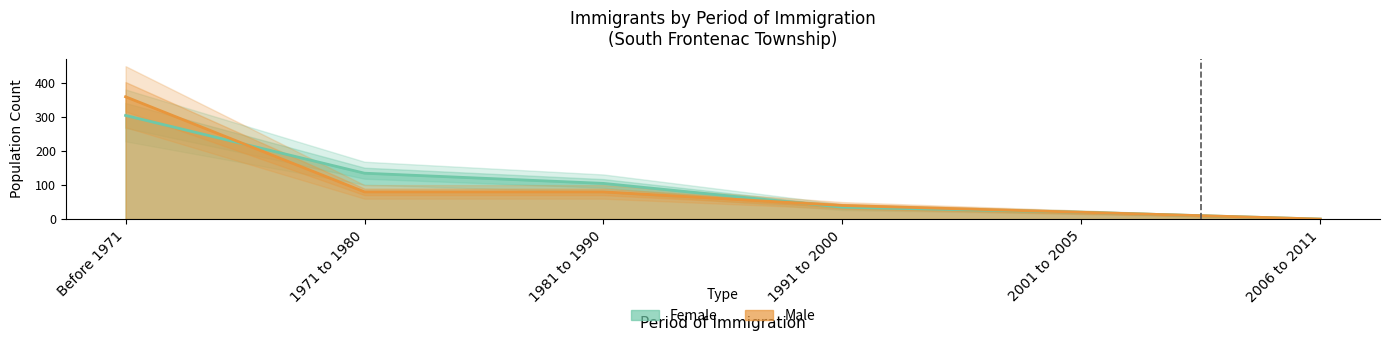

Rank the categories by Male value from highest to lowest.

Before 1971, 1971 to 1980, 1981 to 1990, 1991 to 2000, 2001 to 2005, 2006 to 2011